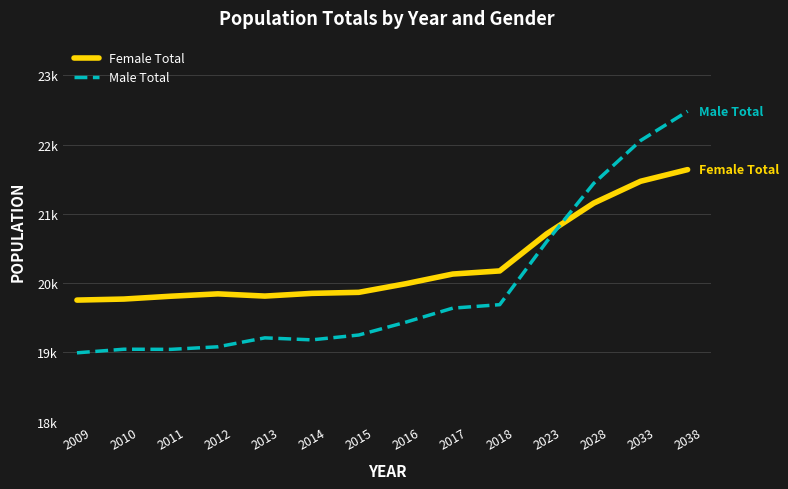

What is the maximum value shown in the chart?

22481